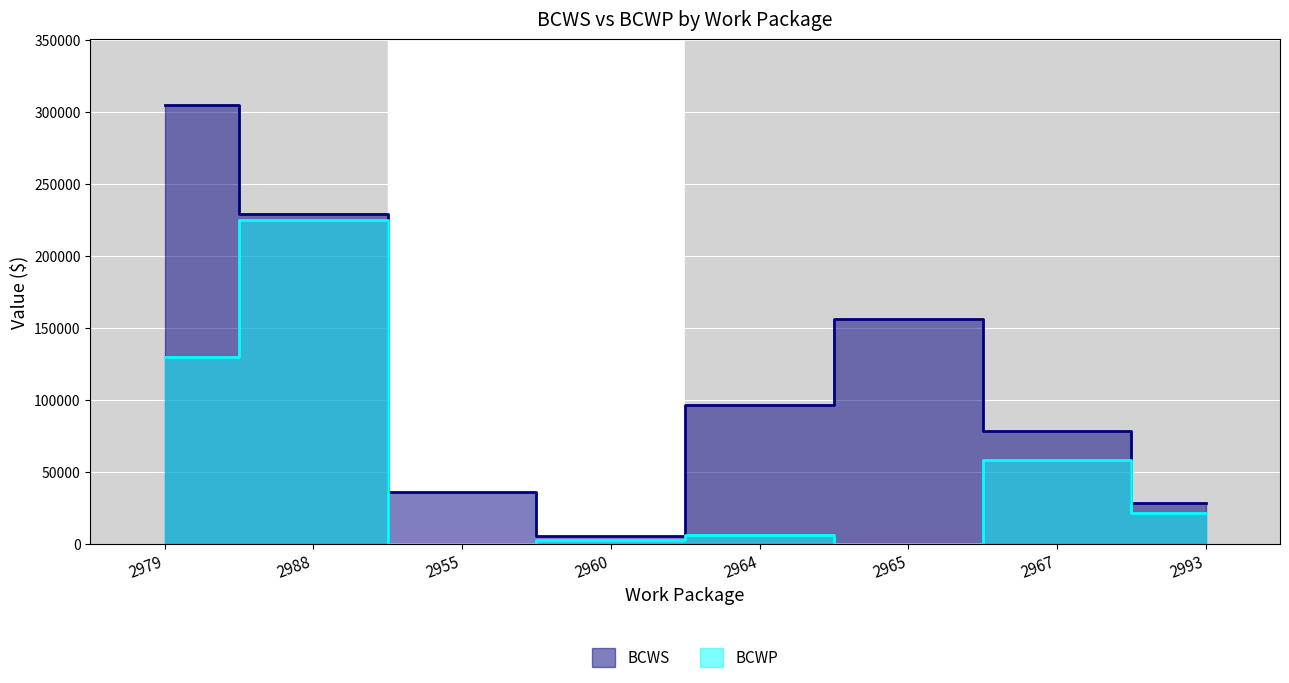

True or false: BCWS and BCWP intersect in this chart.

False